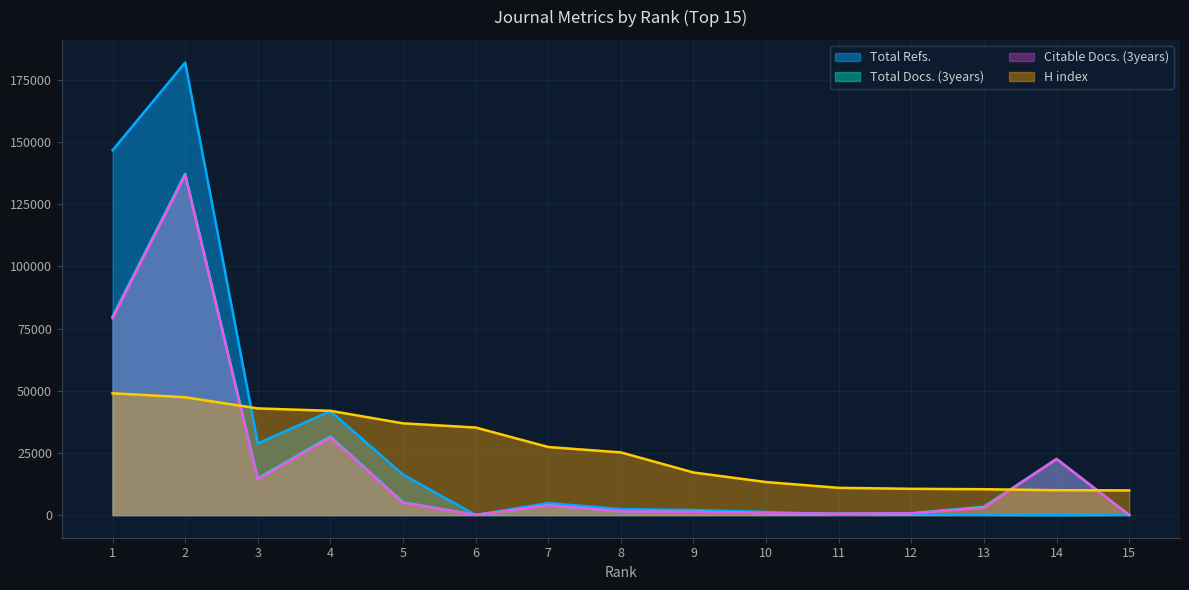

The value of Citable Docs. (3years) at 1 is 21703. True or false?

False